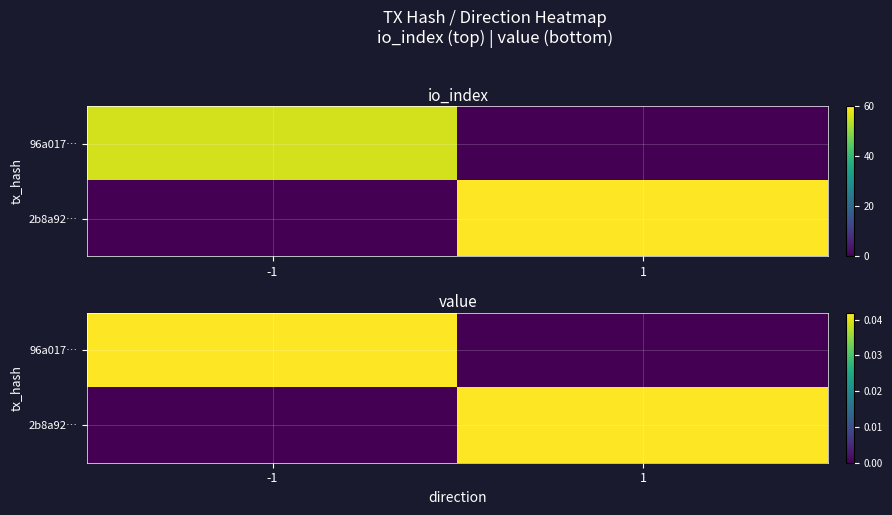

How many values in the 96a017… series exceed 0?

1